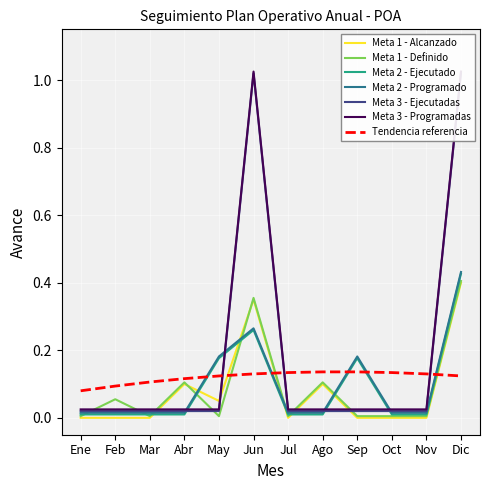

Reading left to right, transcribe all the data shown in this chart.

Meta 1 - Alcanzado: 0.0	0.0	0.0	0.1	0.1	0.3	0.0	0.1	0.0	0.0	0.0	0.4
Meta 1 - Definido: 0.0	0.1	0.0	0.1	0.0	0.4	0.0	0.1	0.0	0.0	0.0	0.4
Meta 2 - Ejecutado: 0.0	0.0	0.0	0.0	0.2	0.3	0.0	0.0	0.2	0.0	0.0	0.4
Meta 2 - Programado: 0.0	0.0	0.0	0.0	0.2	0.3	0.0	0.0	0.2	0.0	0.0	0.4
Meta 3 - Ejecutadas: 0.0	0.0	0.0	0.0	0.0	1.0	0.0	0.0	0.0	0.0	0.0	1.0
Meta 3 - Programadas: 0.0	0.0	0.0	0.0	0.0	1.0	0.0	0.0	0.0	0.0	0.0	1.0